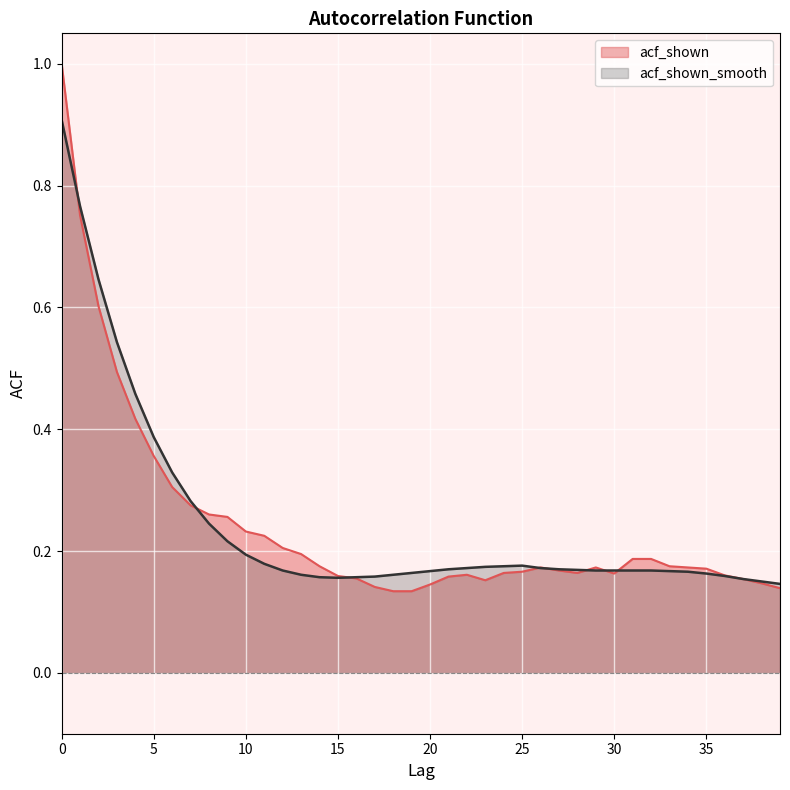

Reading left to right, list all the values displayed in this chart.

acf_shown: 1.0	0.8	0.6	0.5	0.4	0.4	0.3	0.3	0.3	0.3	0.2	0.2	0.2	0.2	0.2	0.2	0.2	0.1	0.1	0.1	0.1	0.2	0.2	0.2	0.2	0.2	0.2	0.2	0.2	0.2	0.2	0.2	0.2	0.2	0.2	0.2	0.2	0.2	0.1	0.1
acf_shown_smooth: 0.9	0.8	0.6	0.5	0.5	0.4	0.3	0.3	0.2	0.2	0.2	0.2	0.2	0.2	0.2	0.2	0.2	0.2	0.2	0.2	0.2	0.2	0.2	0.2	0.2	0.2	0.2	0.2	0.2	0.2	0.2	0.2	0.2	0.2	0.2	0.2	0.2	0.2	0.1	0.1